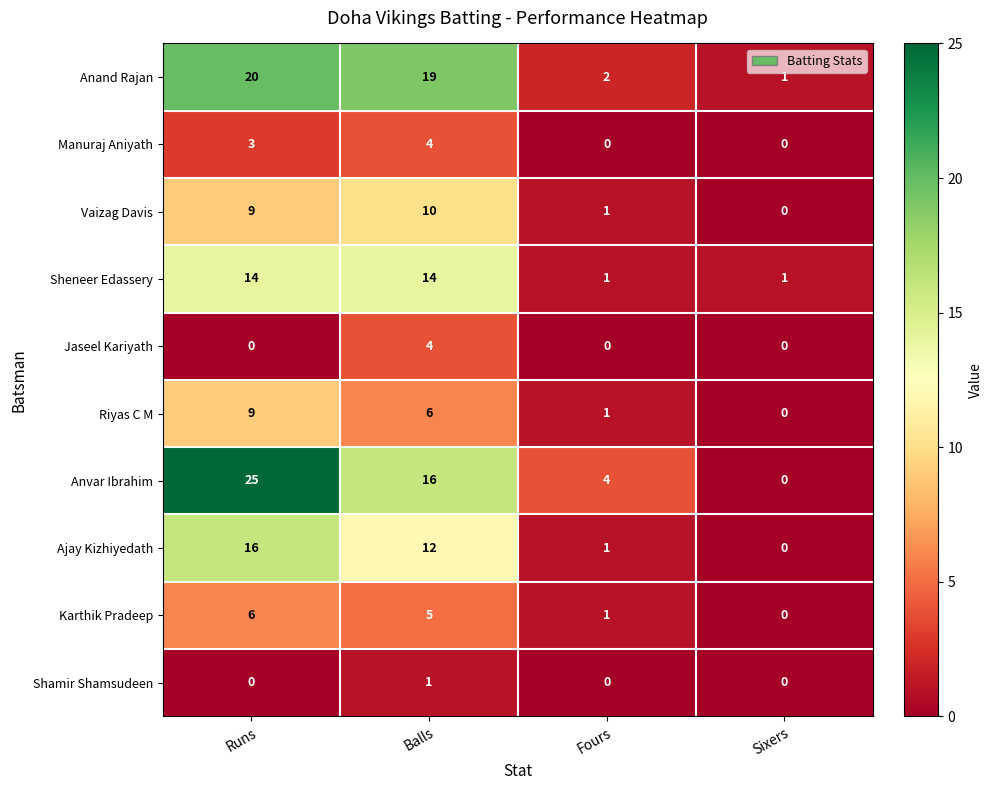

At how many categories does at least one series exceed 6?

2